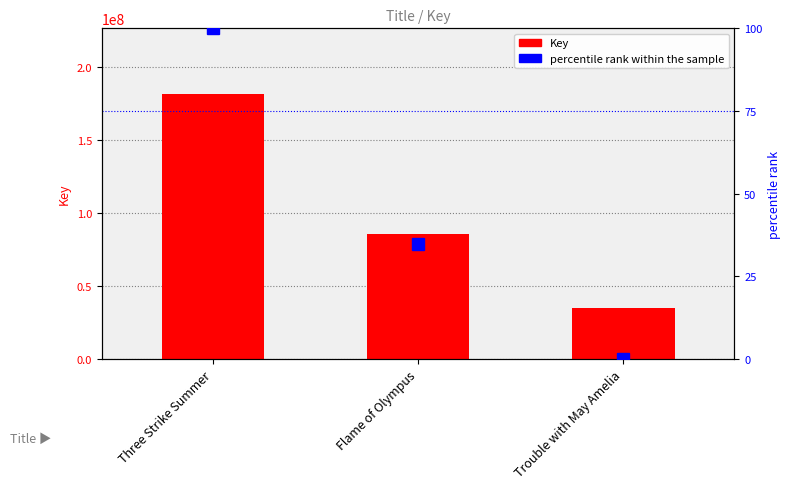

What is the label of the 1st bar from the left?

Three Strike Summer